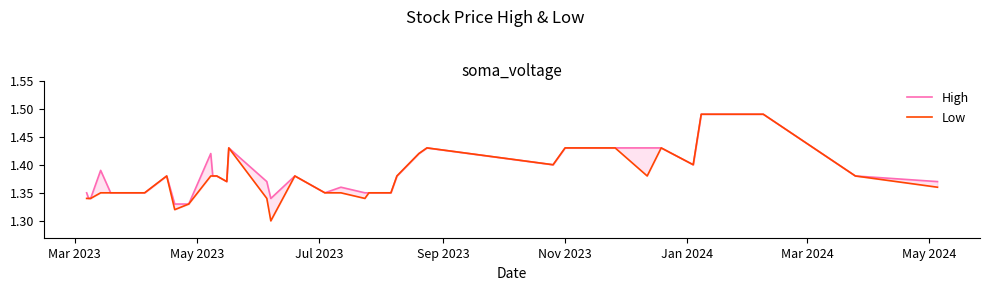

The value of High at Sep 2023 is 1.8. True or false?

False